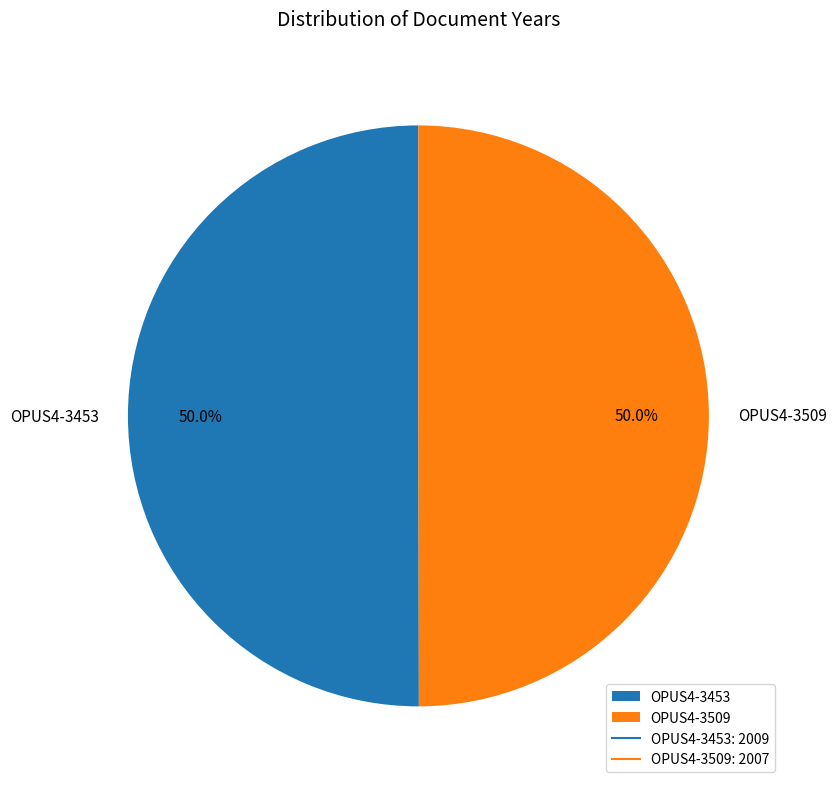

Count the number of slices in the pie.

2